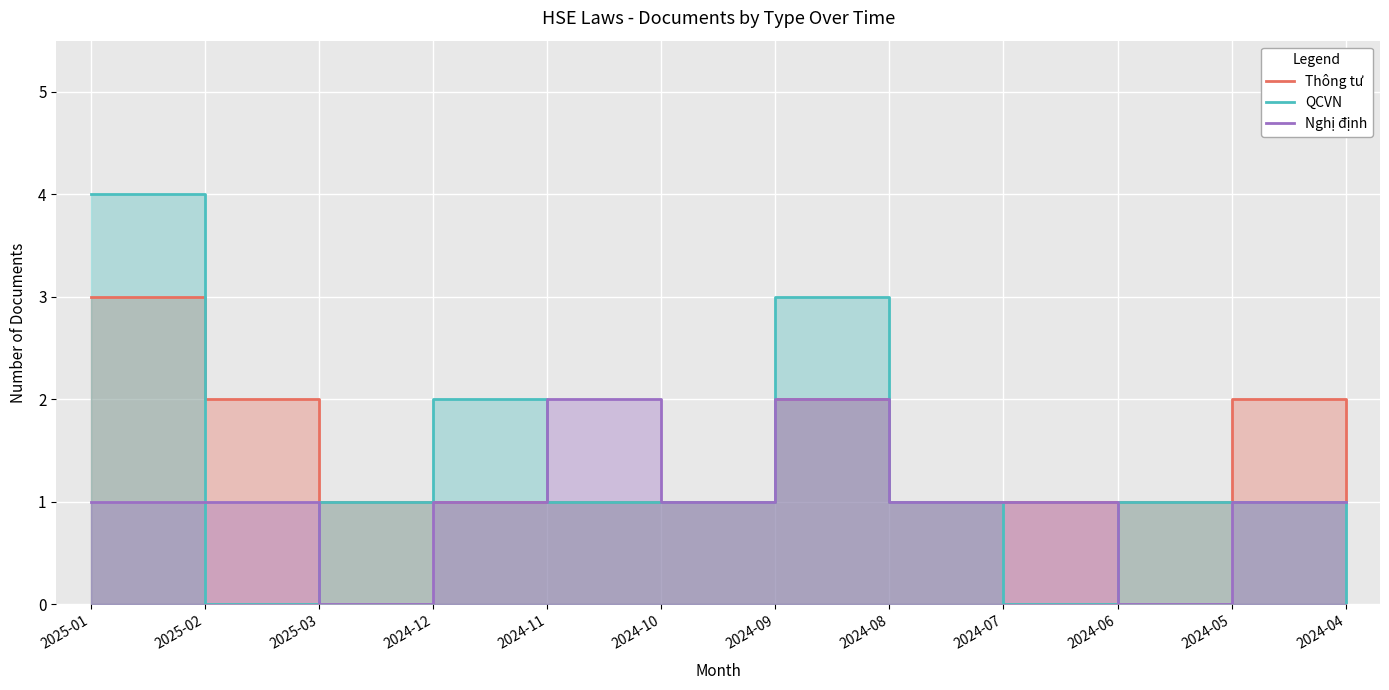

What is the value of the Nghị định point at the 7th from the left?

2